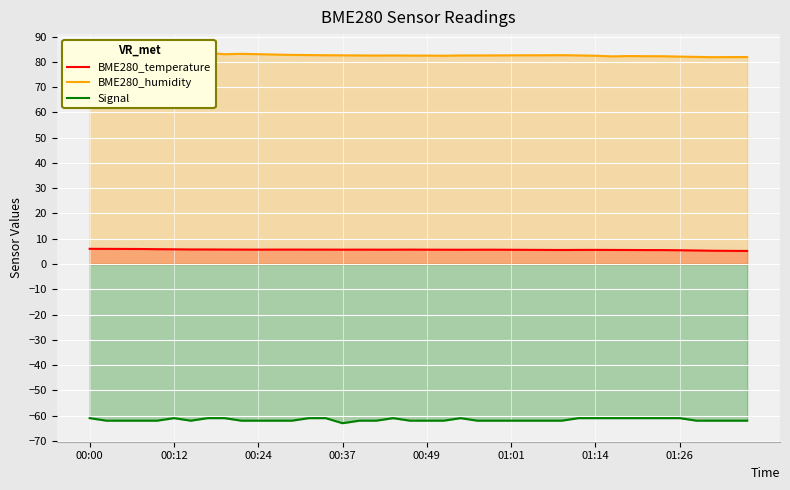

True or false: Signal and BME280_temperature cross at least once.

False